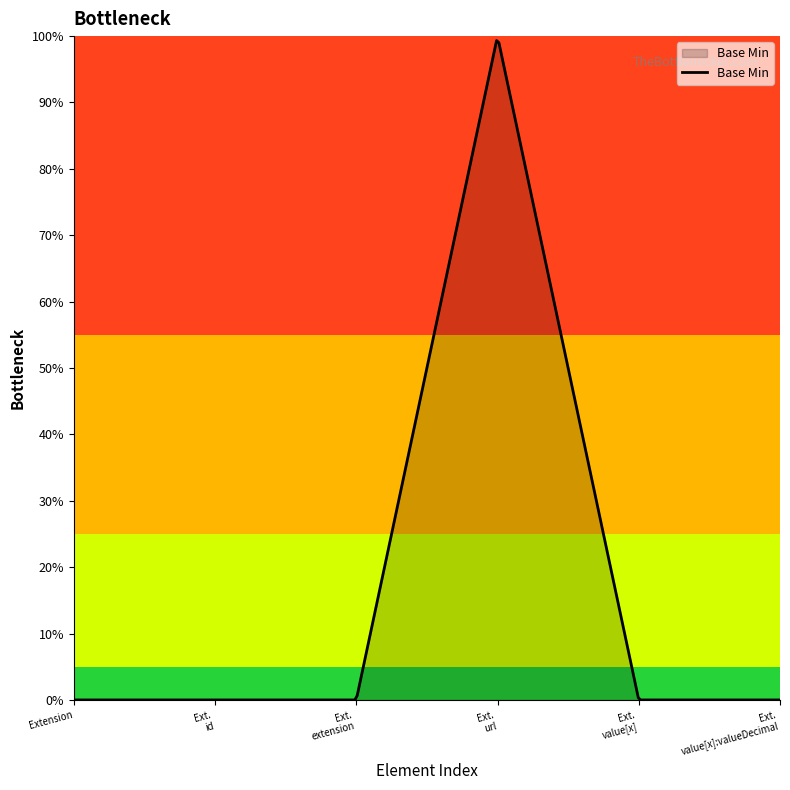

Does the chart display data point markers on the line(s)?

No